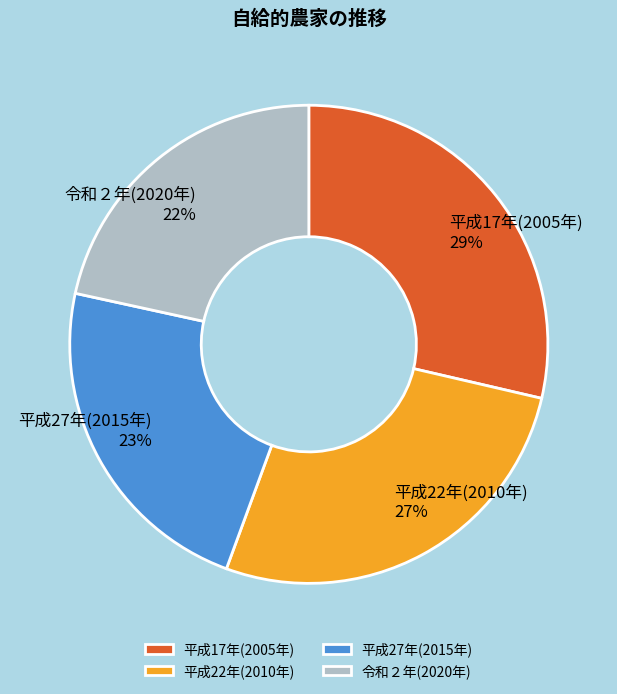

To the nearest percent, what percentage of the pie is 令和２年(2020年)?

22%